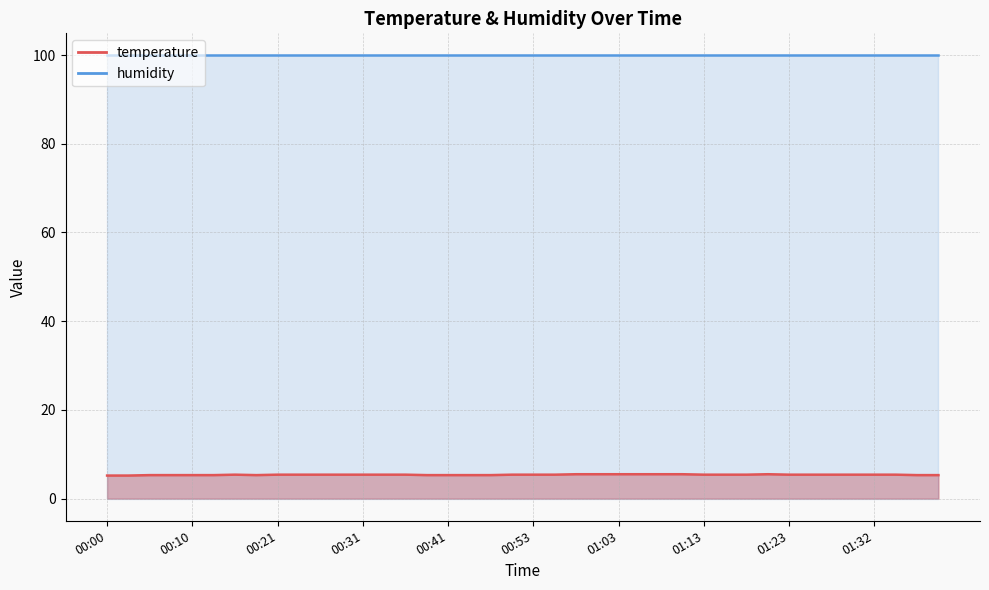

What is the sum of the values at 00:10 and 00:53?

10.7